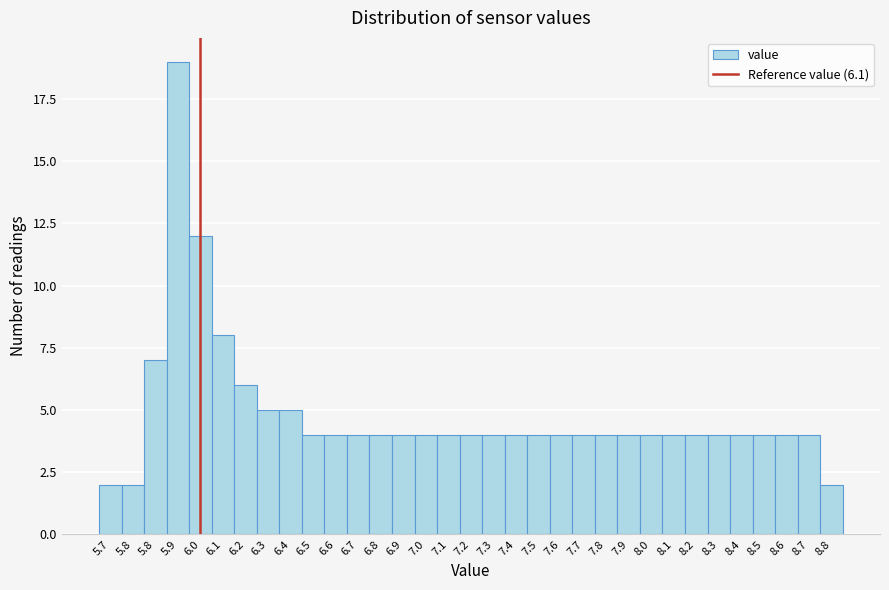

How many categories are shown in the chart?

33